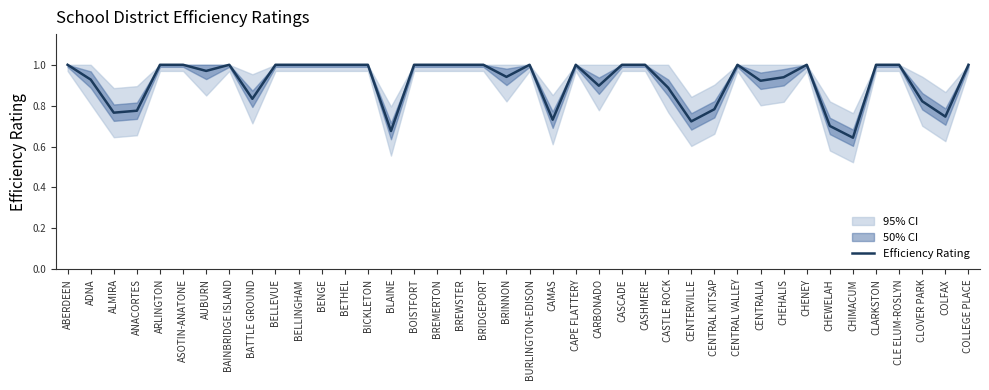

How many data points are less than 1?

18